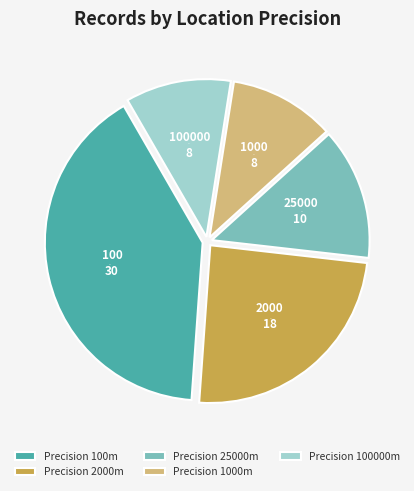

To the nearest percent, what is the combined percentage of Precision 100000m and Precision 100m?

51%